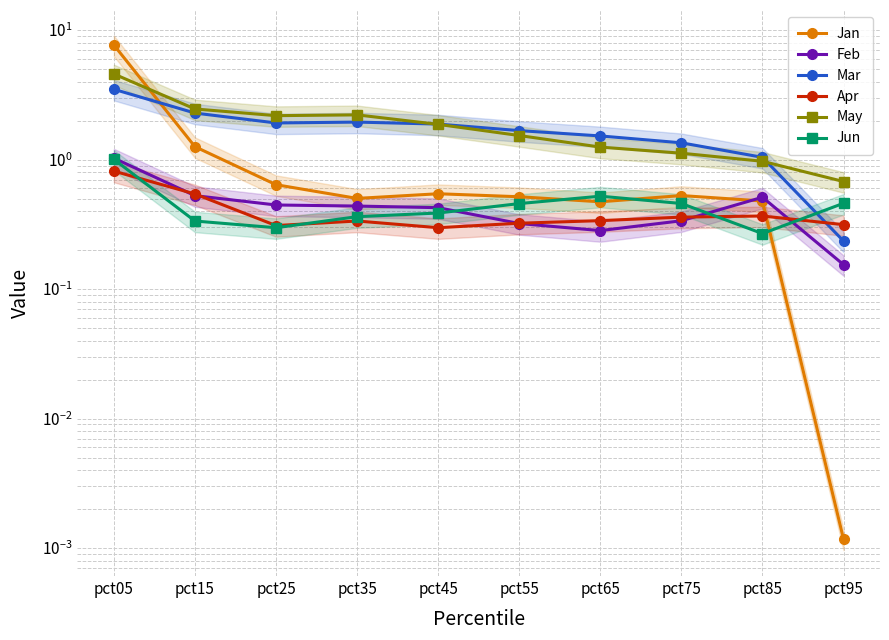

What is the difference between the maximum and second lowest values in the Mar series?

2.5